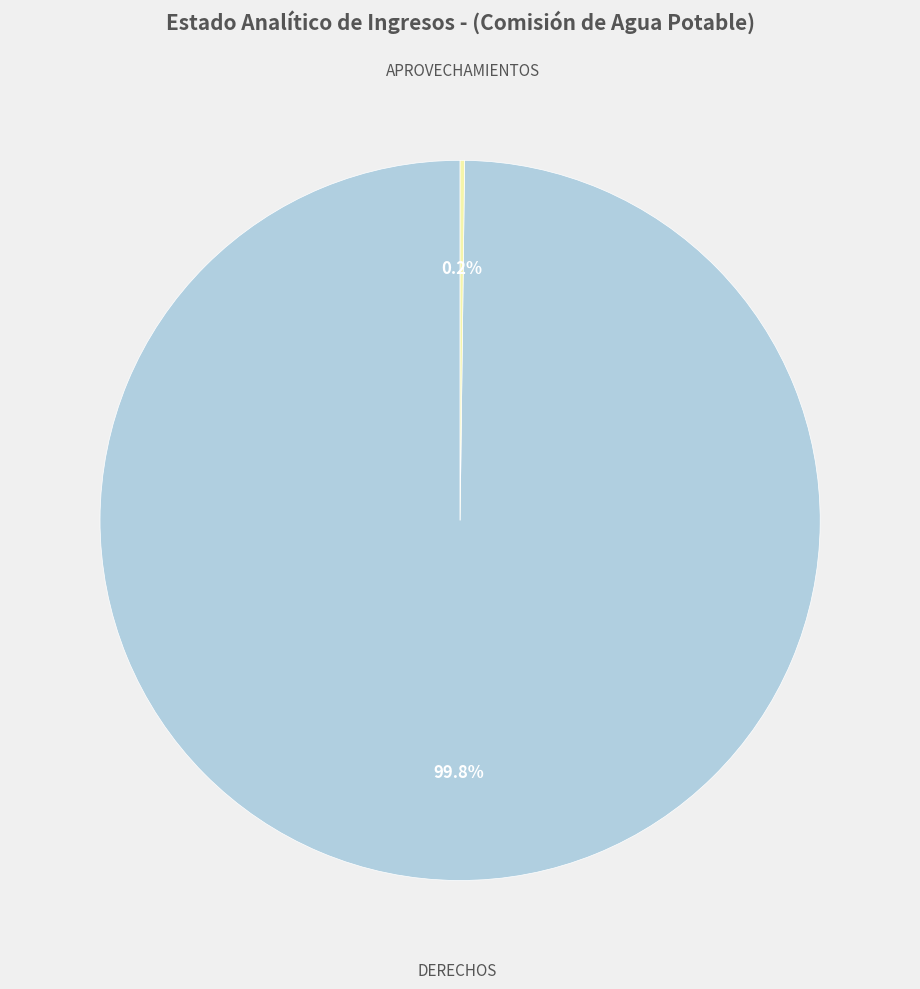

Is there a majority slice in this chart?

Yes